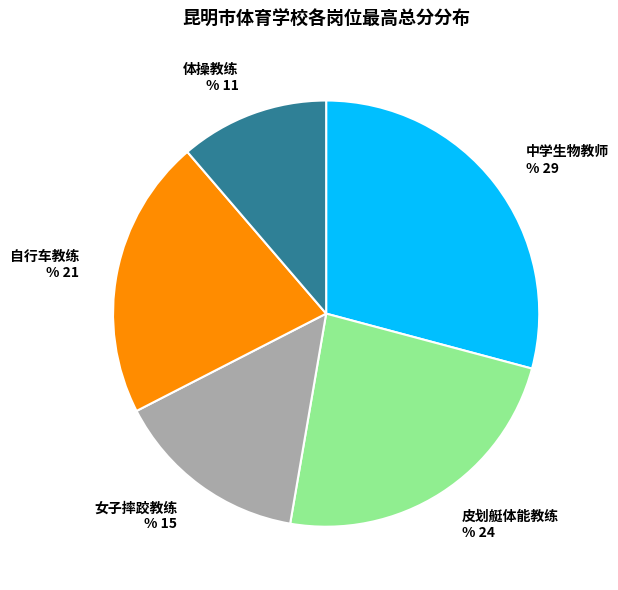

Is the sum of 体操教练 % 11 and 中学生物教师 % 29 greater than half?

No